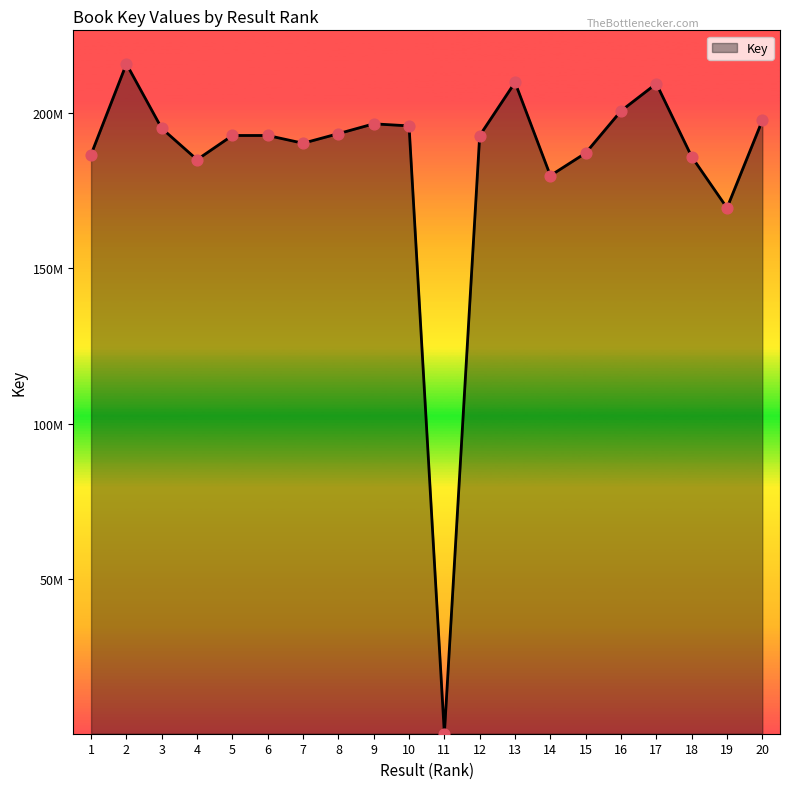

Does the chart have visible grid lines?

No